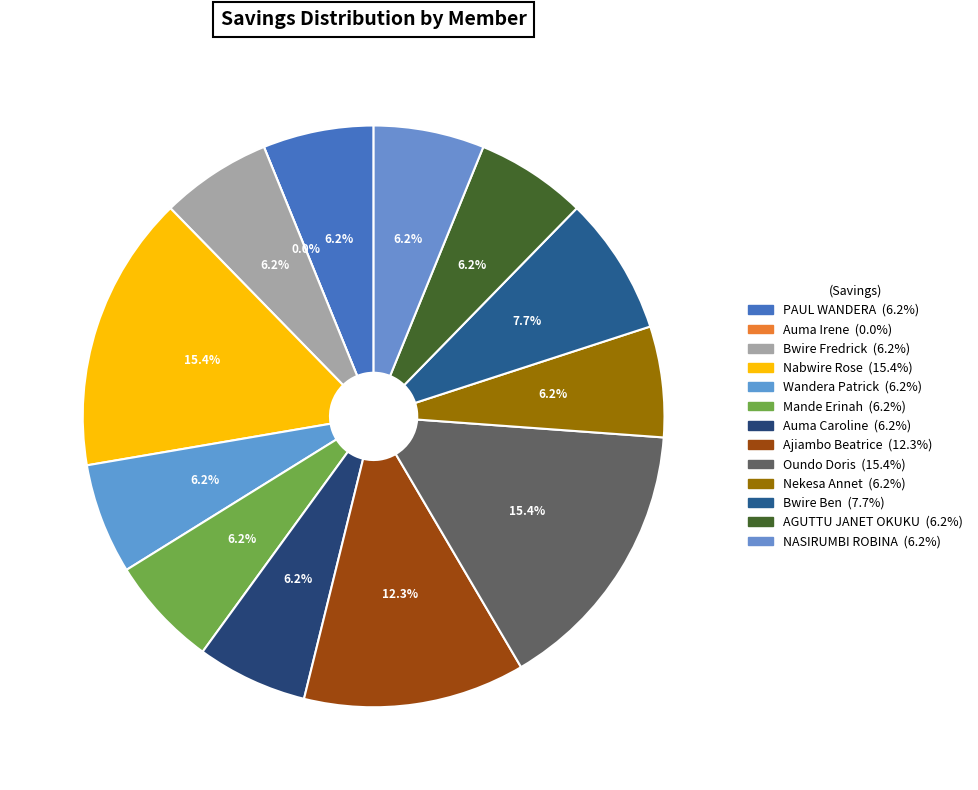

Which category has the biggest portion of the pie?

Nabwire Rose